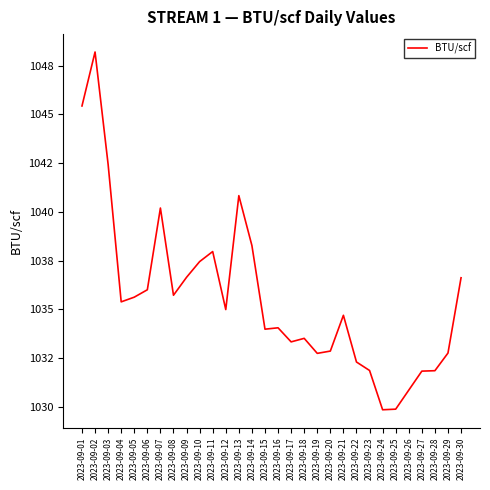

Does the chart display data point markers on the line(s)?

No